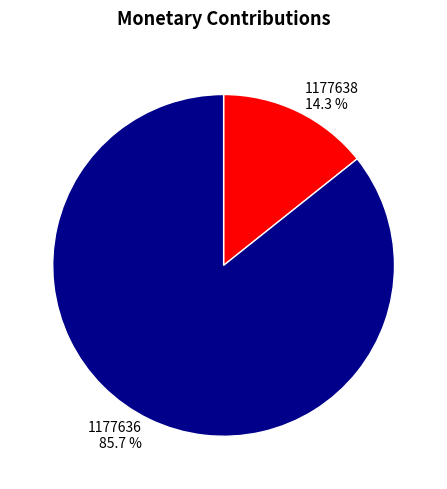

Does any single category account for the majority?

Yes